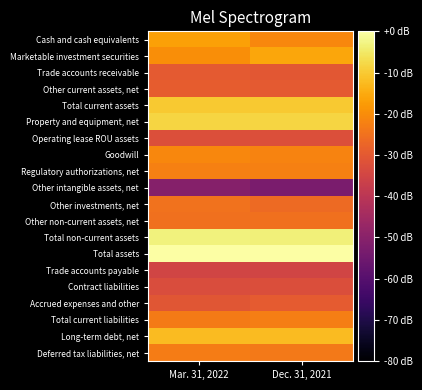

At which category is the sum across all series the highest?

Mar. 31, 2022